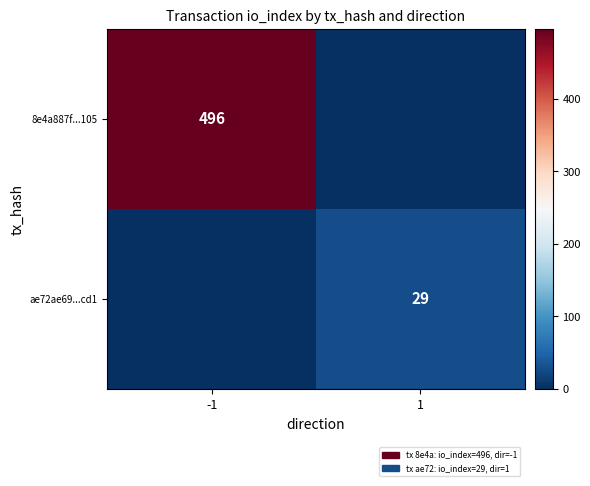

Is it true that ae72ae69...cd1 equals 29 at 1?

True